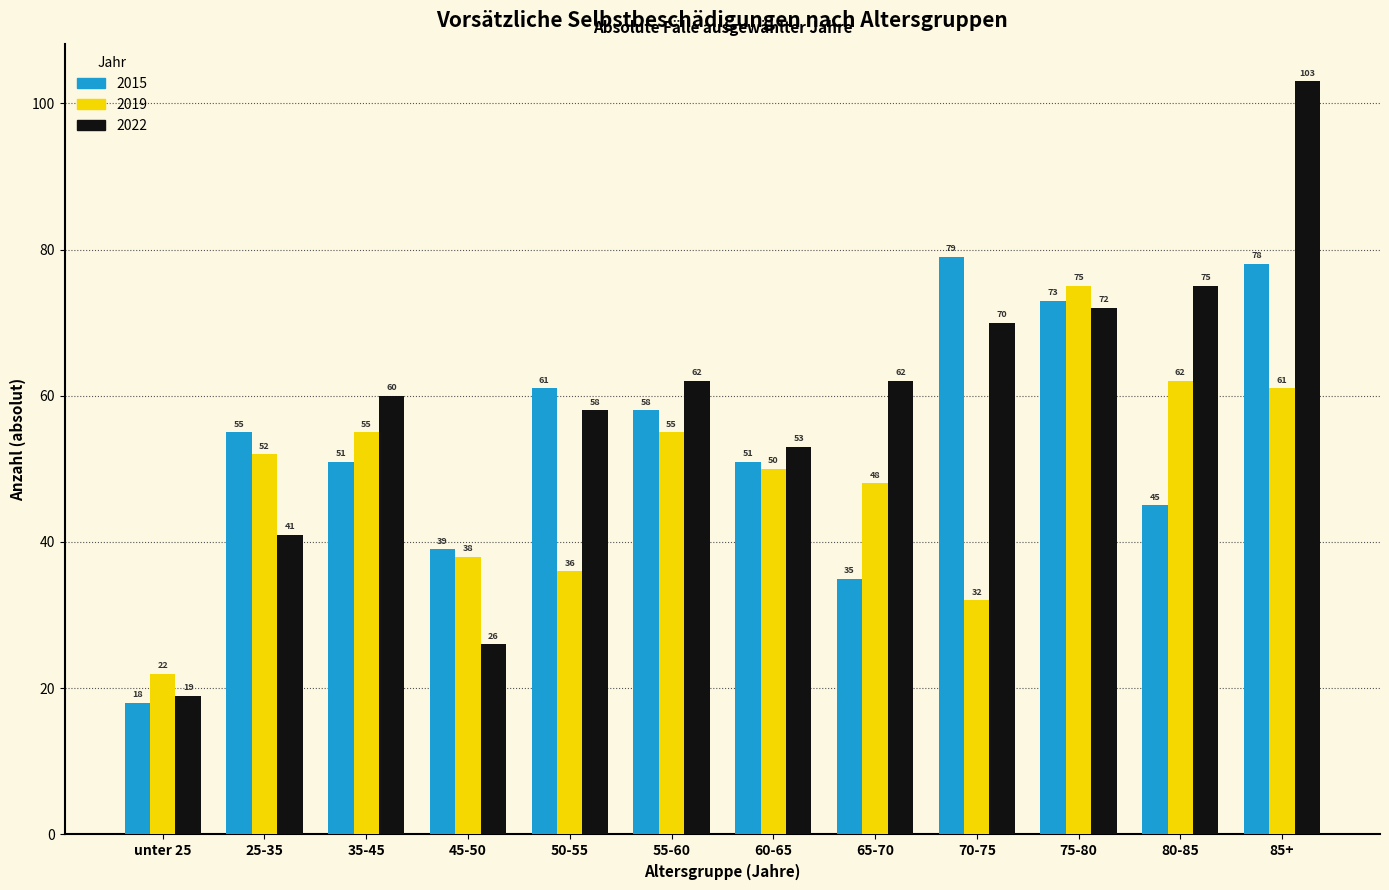

Reading right to left, extract all data points from this chart.

2015: 85+=78	80-85=45	75-80=73	70-75=79	65-70=35	60-65=51	55-60=58	50-55=61	45-50=39	35-45=51	25-35=55	unter 25=18
2019: 85+=61	80-85=62	75-80=75	70-75=32	65-70=48	60-65=50	55-60=55	50-55=36	45-50=38	35-45=55	25-35=52	unter 25=22
2022: 85+=103	80-85=75	75-80=72	70-75=70	65-70=62	60-65=53	55-60=62	50-55=58	45-50=26	35-45=60	25-35=41	unter 25=19